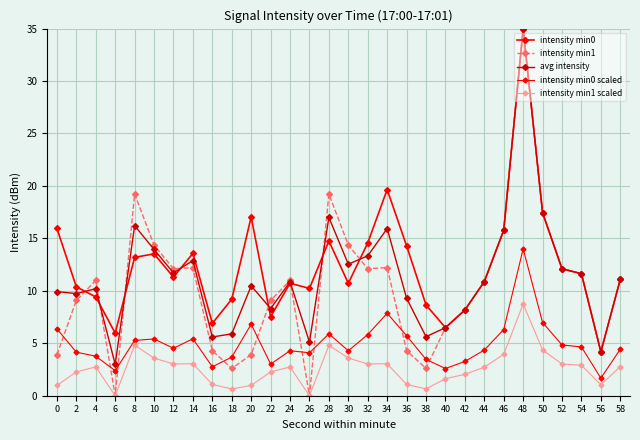

True or false: intensity min0 scaled has a value of 5.9 at 28.

True